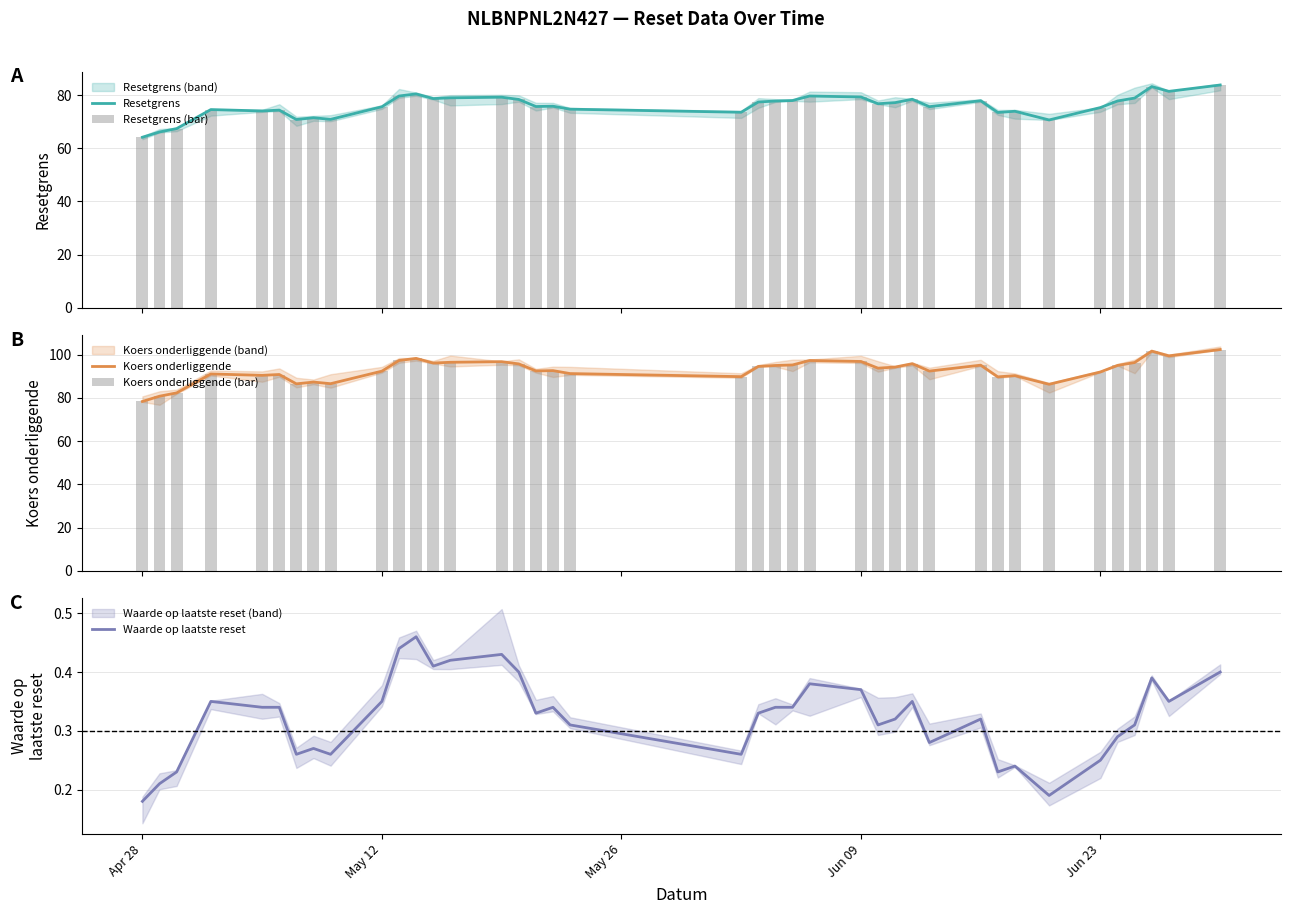

Is it true that Resetgrens (bar) equals 124.0 at 36?

False